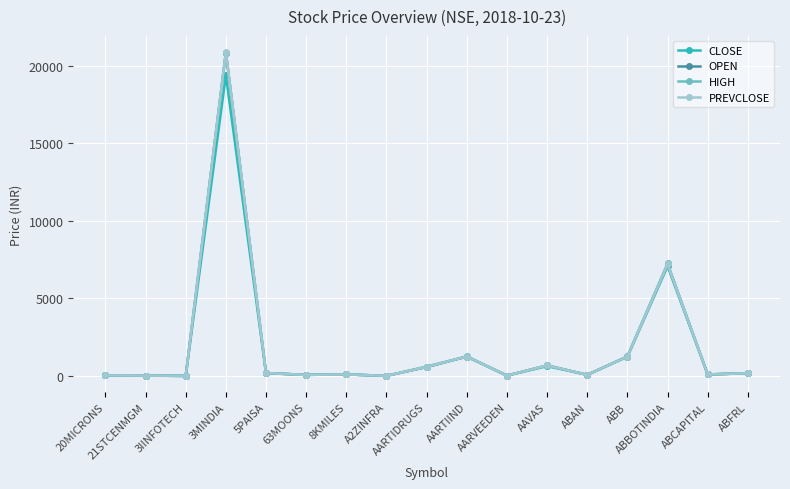

Which series has the widest spread of values?

PREVCLOSE